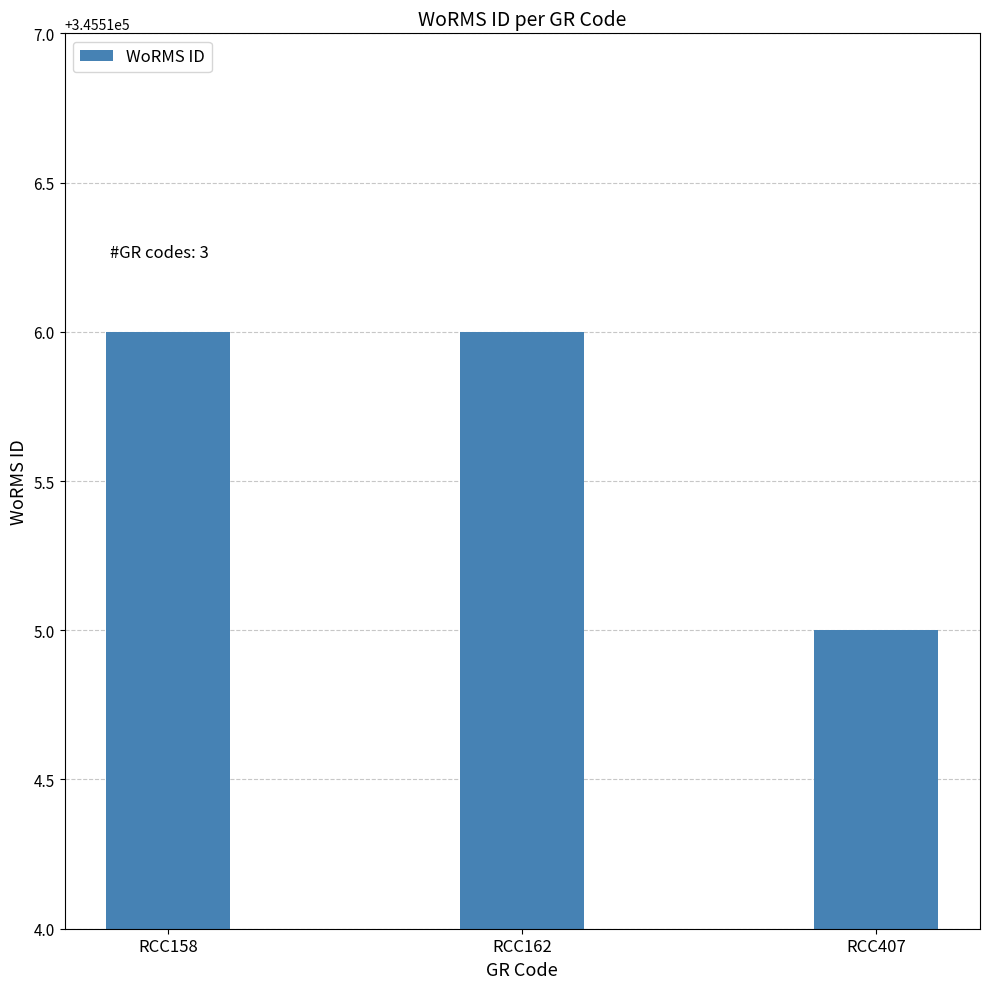

What is the difference between the values at RCC407 and RCC162?

1